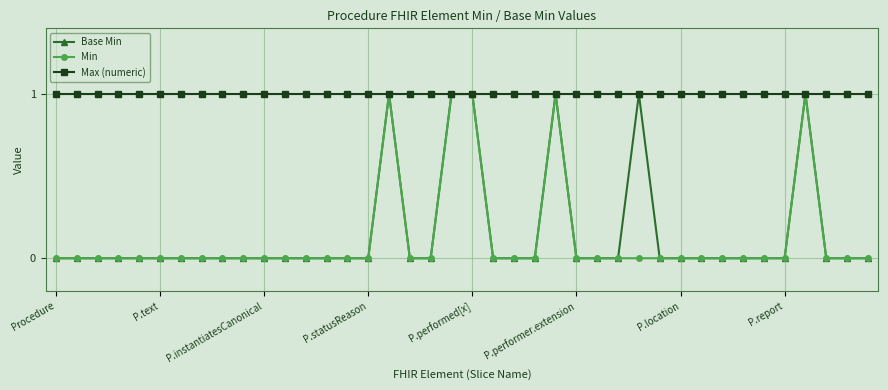

What is the value of the Max (numeric) point at the 24th from the left?

1